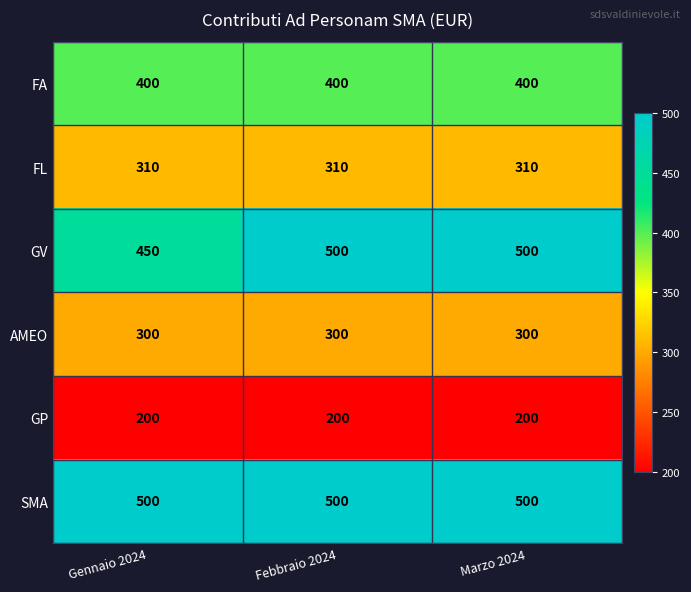

Which series has the largest range (max minus min)?

GV